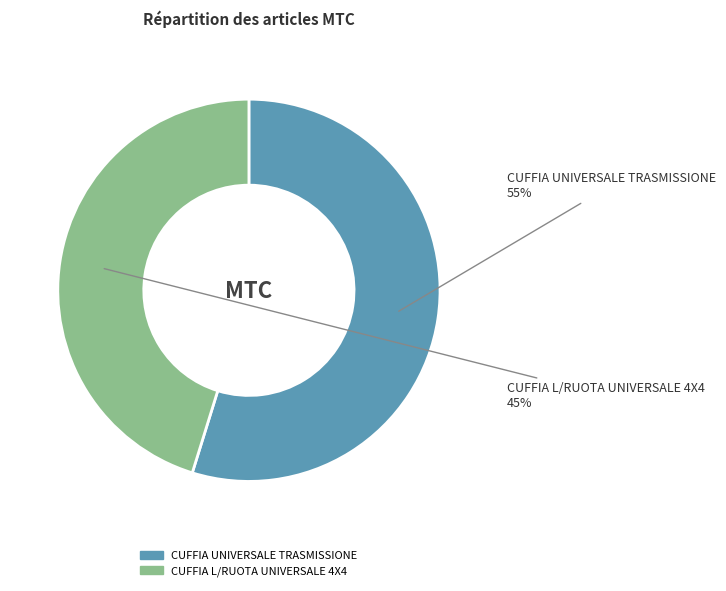

True or false: CUFFIA L/RUOTA UNIVERSALE 4X4 accounts for 52% of the total.

False